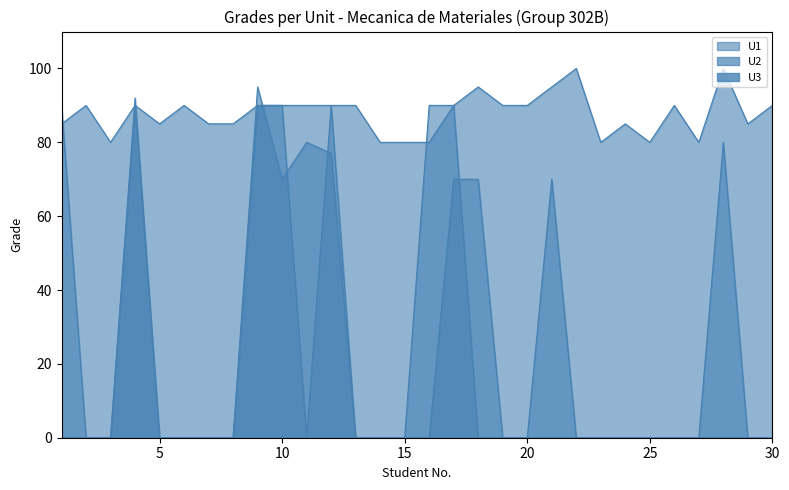

At which category is the sum across all series the highest?

9